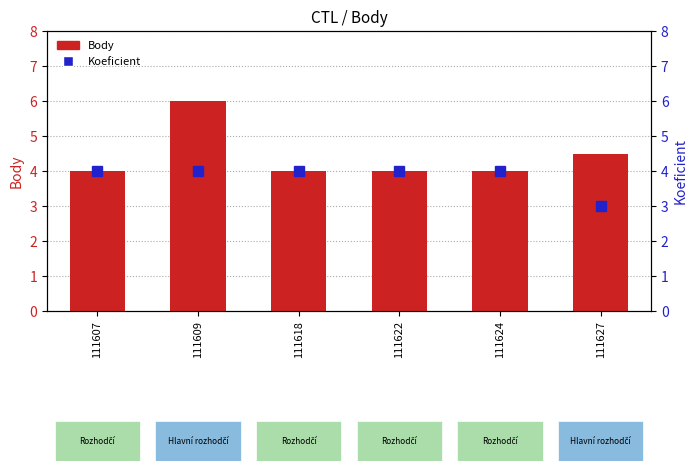

What is the difference between the maximum and minimum values in the Koeficient series?

1.0